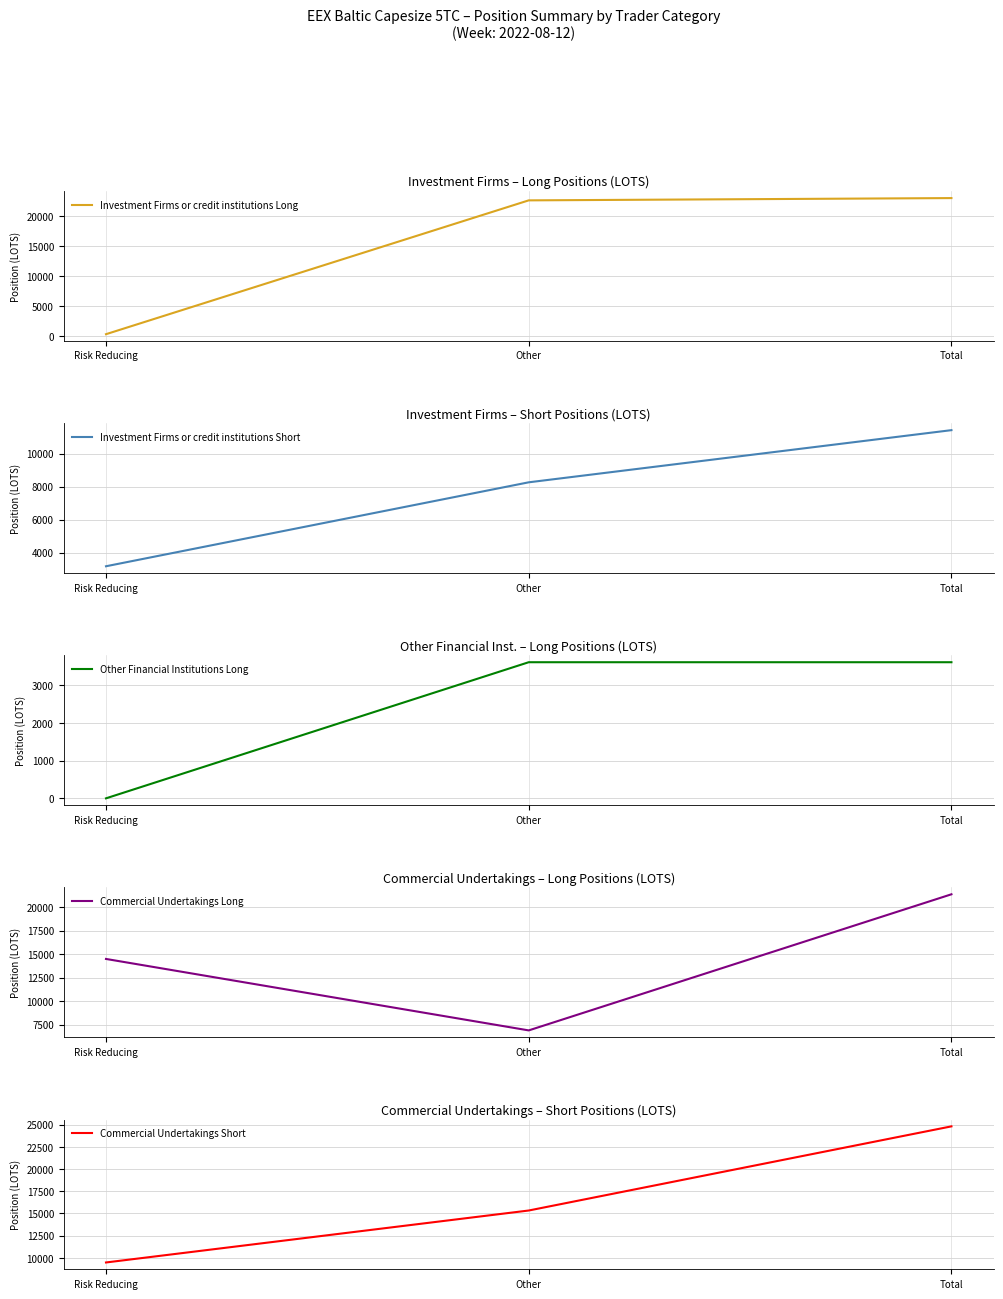

List the series in order of their peak value, lowest first.

Other Financial Institutions Long, Investment Firms or credit institutions Short, Commercial Undertakings Long, Investment Firms or credit institutions Long, Commercial Undertakings Short